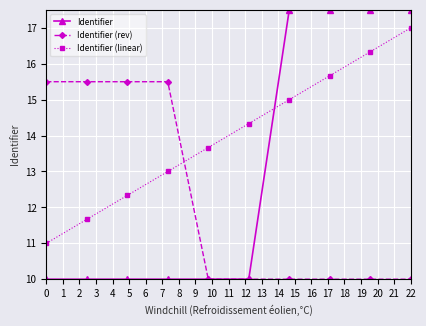

Rank the series by their average value, from highest to lowest.

Identifier (linear), Identifier, Identifier (rev)